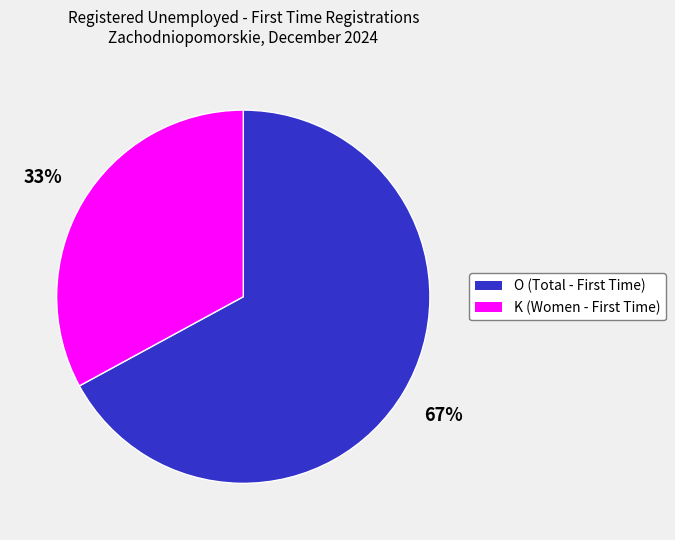

Which category accounts for the majority?

O (Total - First Time)